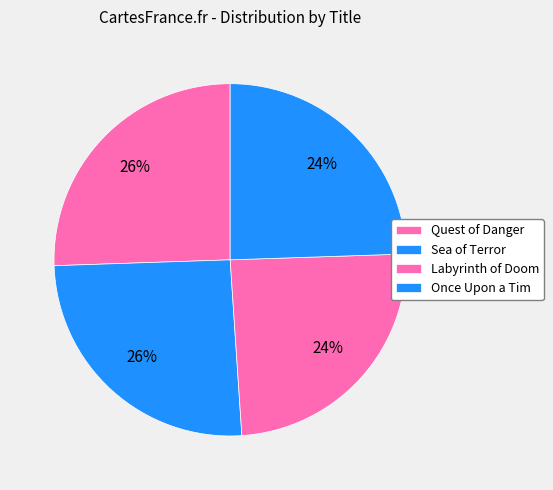

Count the number of slices in the pie.

4